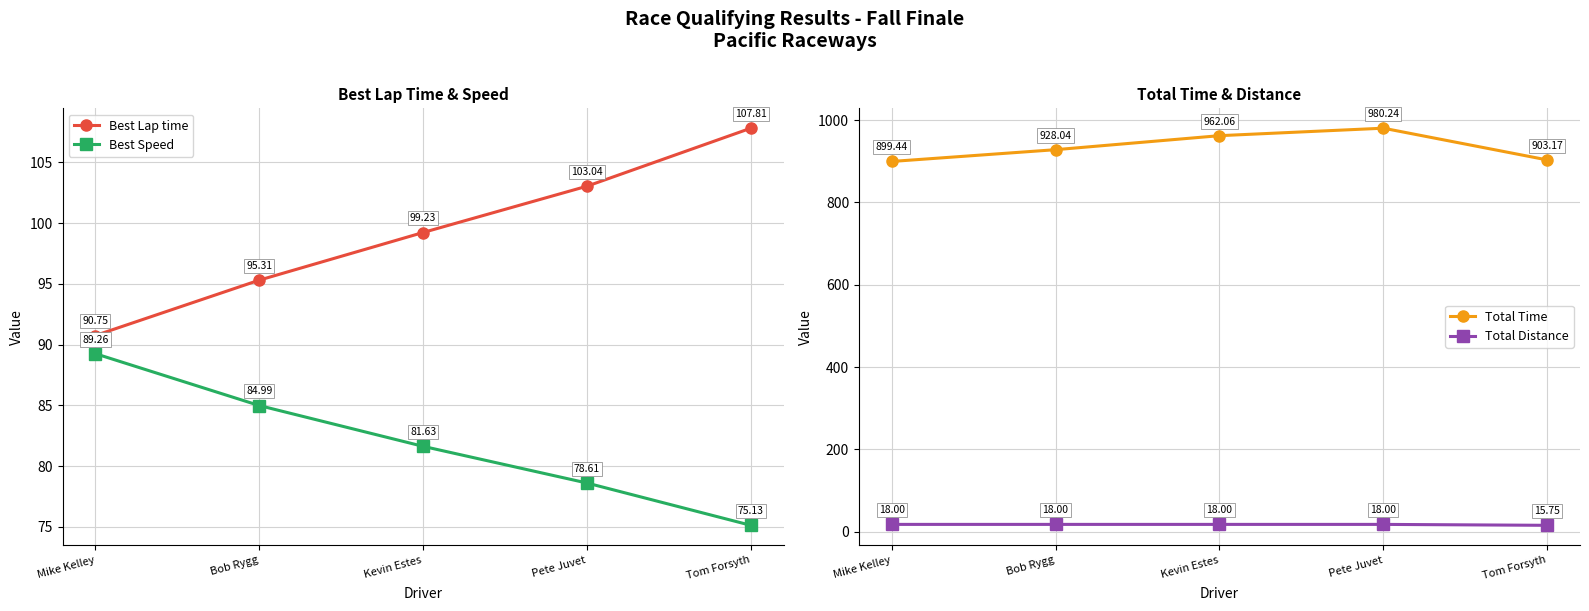

At which label does Total Time reach its peak?

Pete Juvet